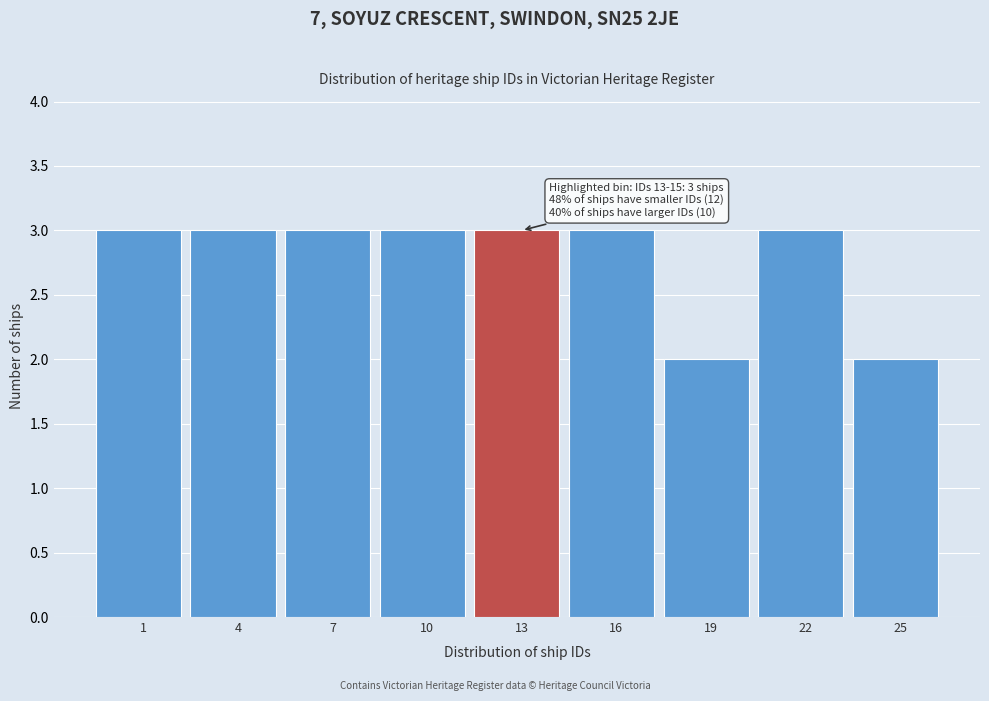

Reading right to left, list all the values displayed in this chart.

2	3	2	3	3	3	3	3	3